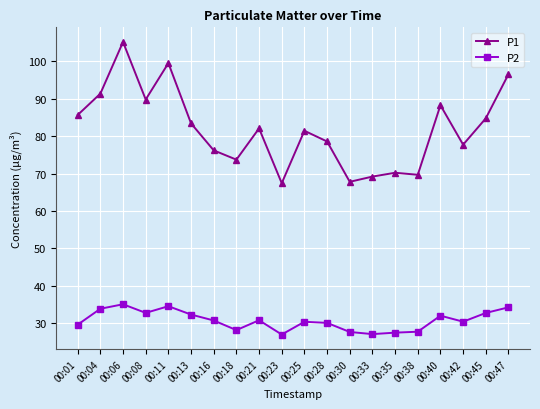

What is the smallest value displayed?

27.0